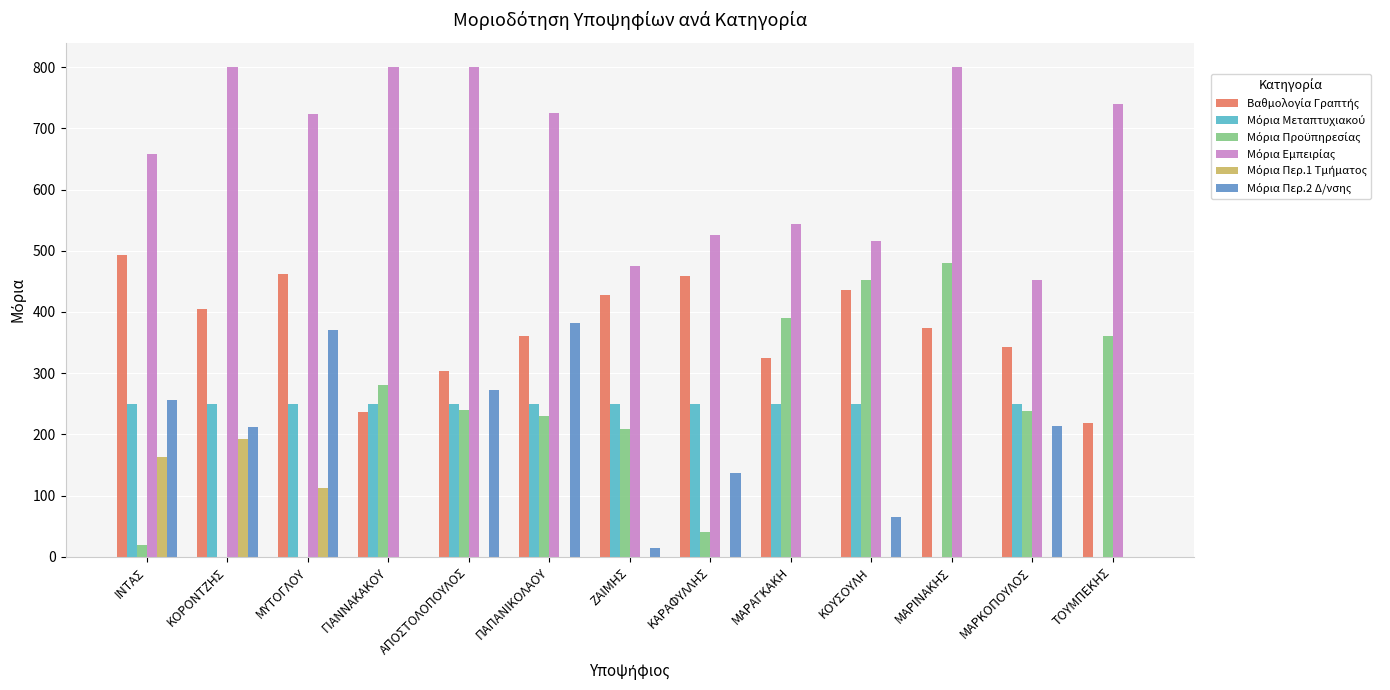

What is the maximum value shown in the chart?

800.0